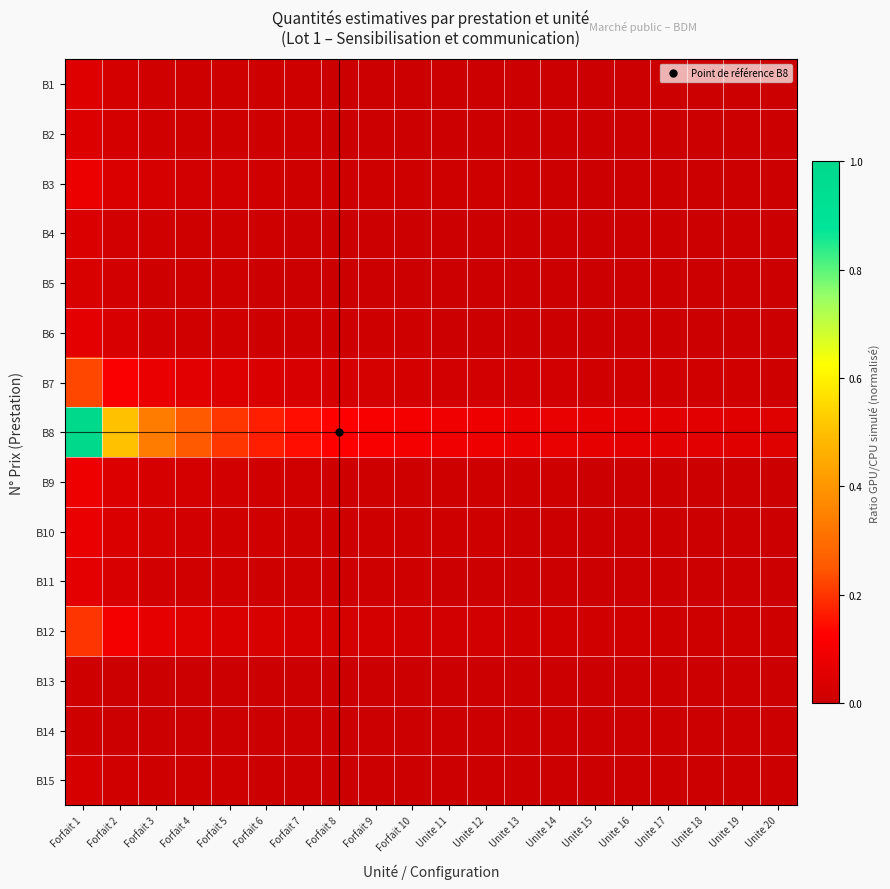

Which series has the largest total across all categories?

B8